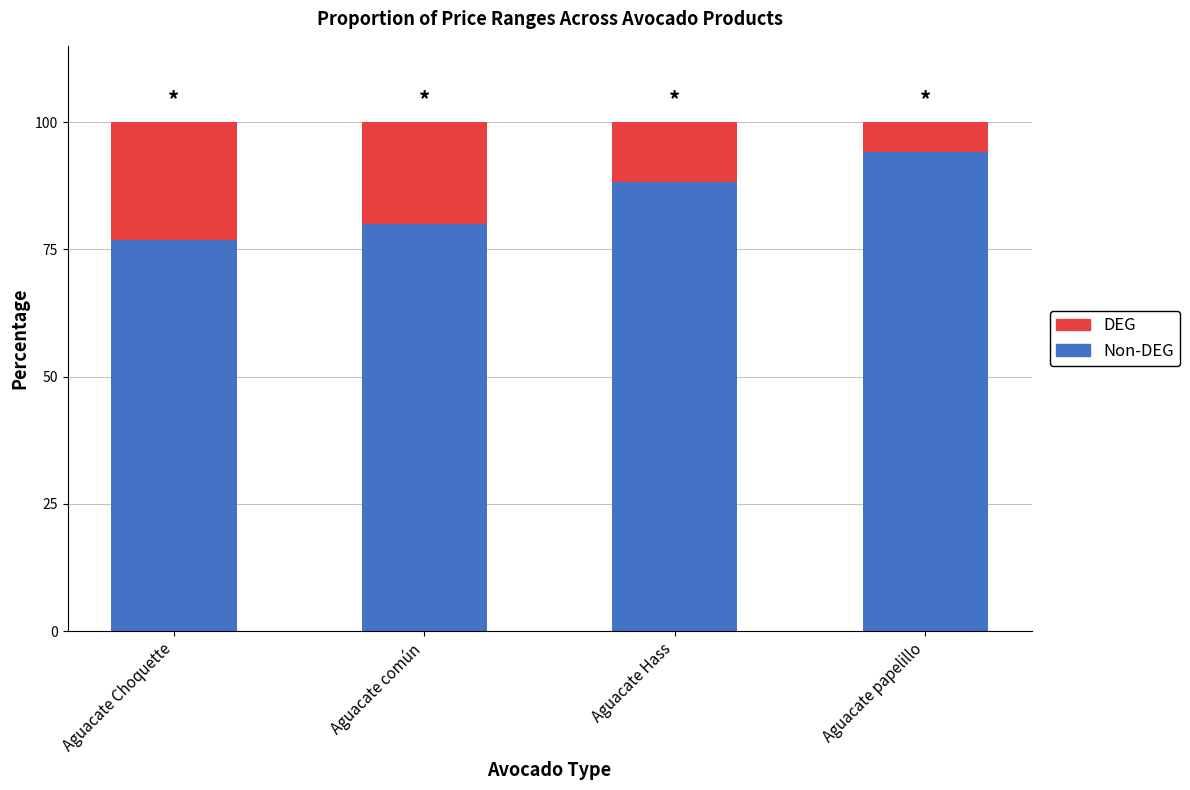

What is the total value across all series at Aguacate papelillo?

100.0